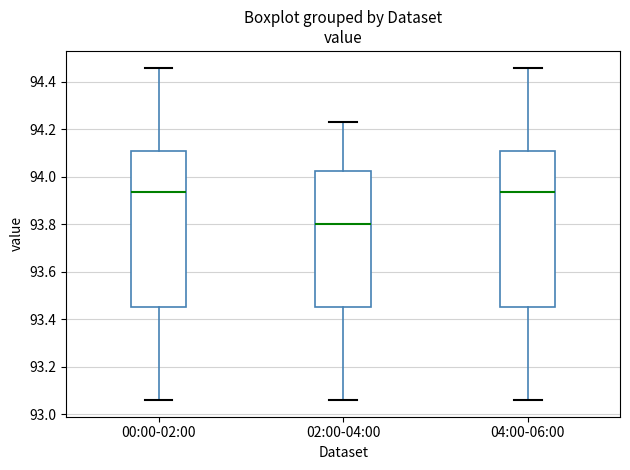

Reading left to right, transcribe this box plot: for each box, give where its median line is, the range the box spans, and where its two whiskers end, as read against the y-axis. The values are not printed on the chart, so give them approximately, as read against the axis.

00:00-02:00: median 93.94, box 93.46 to 94.10, whiskers 93.06 to 94.46
02:00-04:00: median 93.80, box 93.46 to 94.02, whiskers 93.06 to 94.24
04:00-06:00: median 93.94, box 93.46 to 94.10, whiskers 93.06 to 94.46